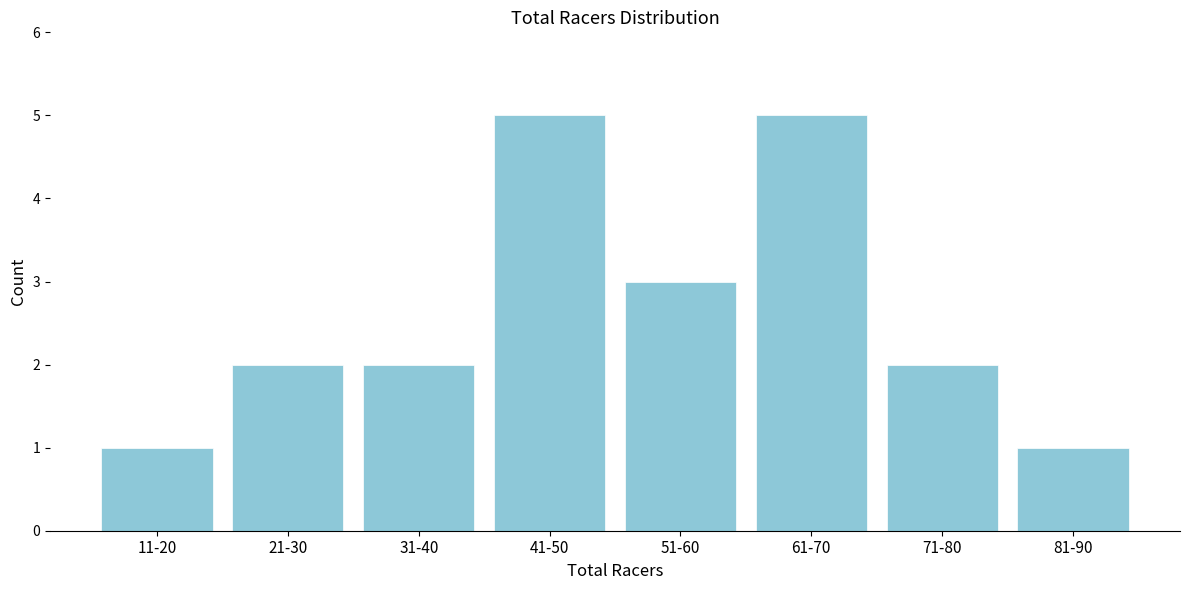

Reading right to left, extract all data points from this chart.

81-90=1	71-80=2	61-70=5	51-60=3	41-50=5	31-40=2	21-30=2	11-20=1